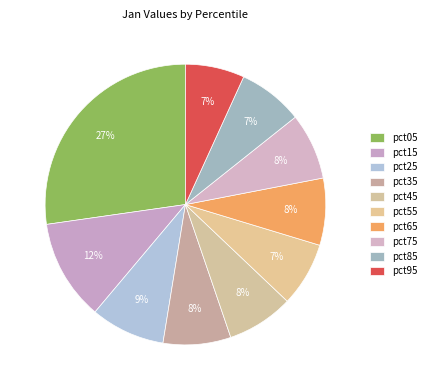

What percentage is NOT represented by pct75?

92.3%